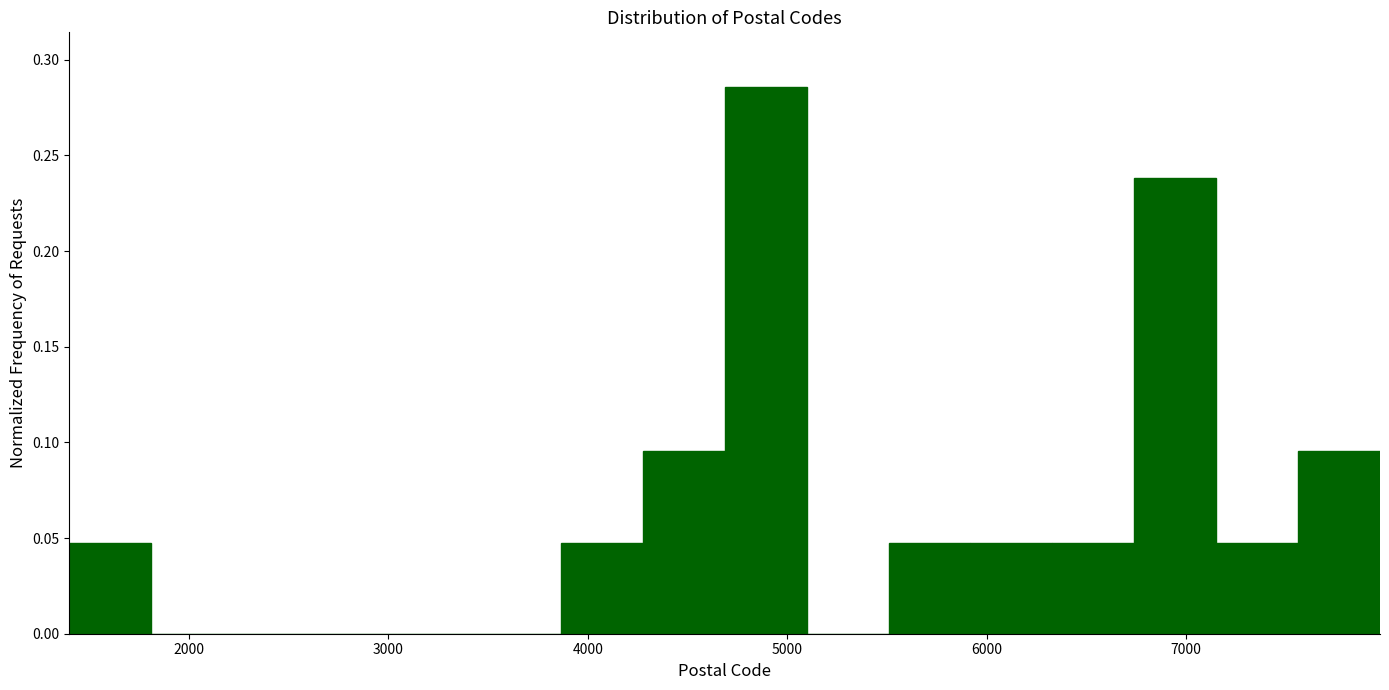

Reading left to right, transcribe this chart: for each bar, give the range it covers on the x-axis and its height. Neither the bar edges nor the heights are printed on the chart, so give them approximately, as read against the axes.

1400 to 1800: 0.050
1800 to 2200: 0
2200 to 2600: 0
2600 to 3000: 0
3000 to 3500: 0
3500 to 3900: 0
3900 to 4300: 0.050
4300 to 4700: 0.095
4700 to 5100: 0.285
5100 to 5500: 0
5500 to 5900: 0.050
5900 to 6300: 0.050
6300 to 6700: 0.050
6700 to 7200: 0.240
7200 to 7600: 0.050
7600 to 8000: 0.095